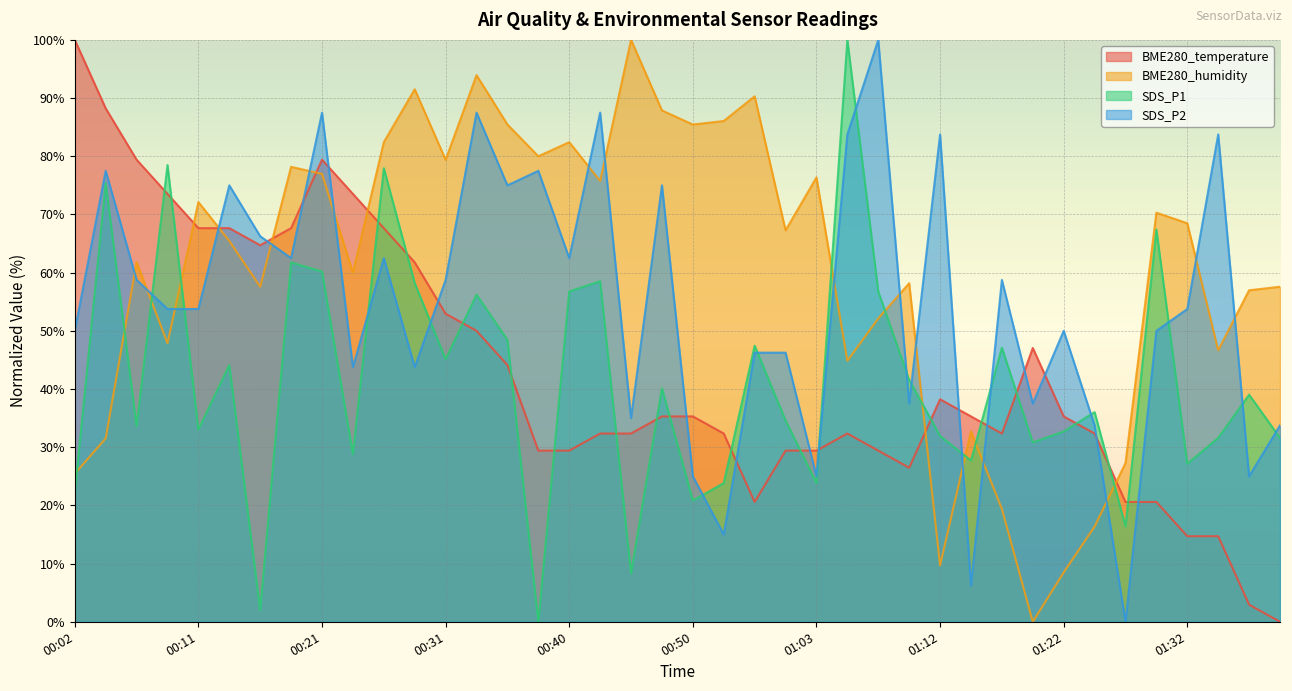

What is the label of the 10th point from the left?

00:23